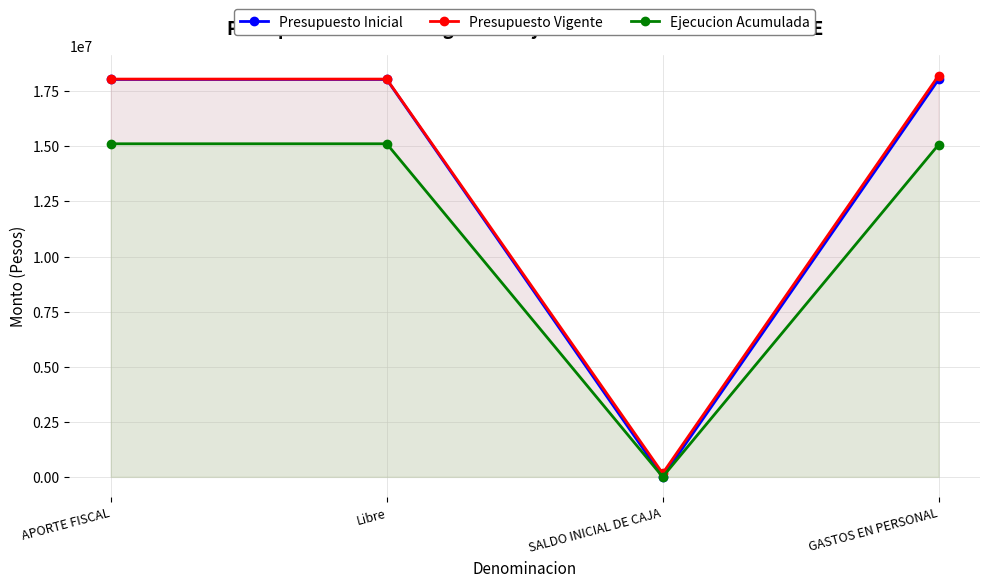

At how many categories does at least one series exceed 2916931?

3